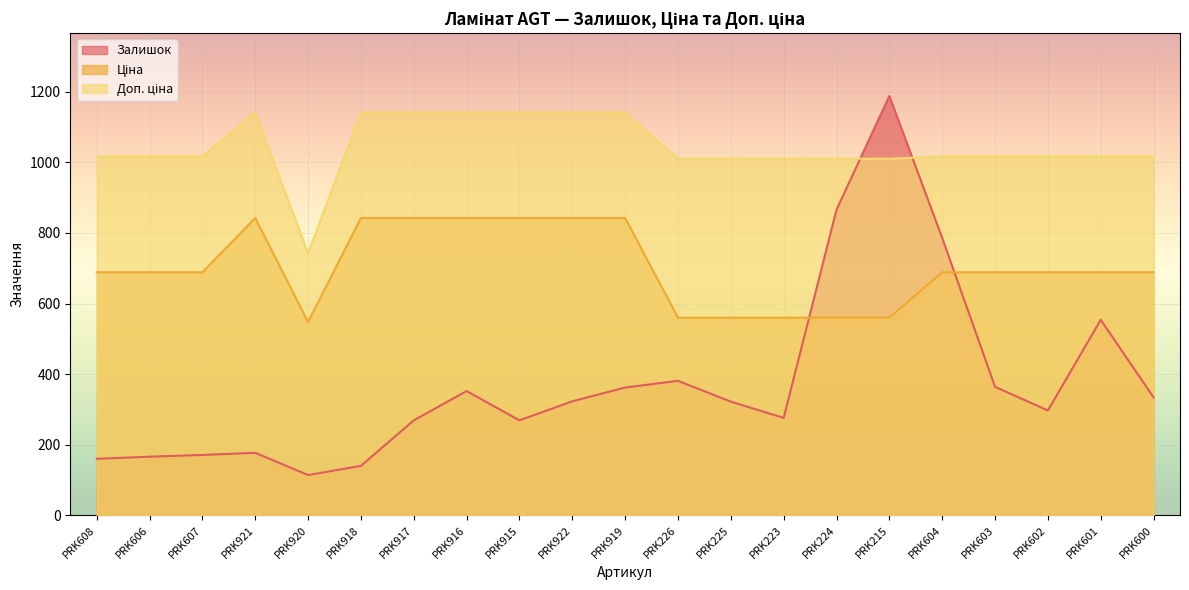

True or false: Доп. ціна and Ціна intersect in this chart.

False